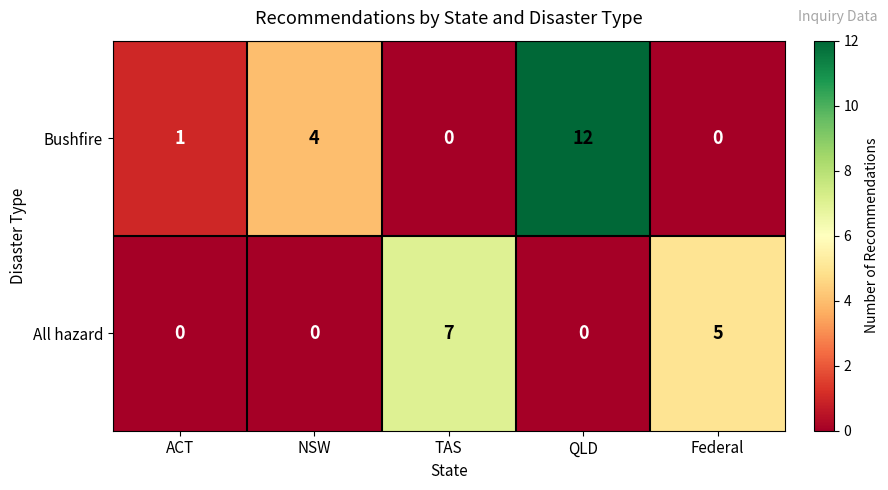

The value of All hazard at Federal is 2. True or false?

False